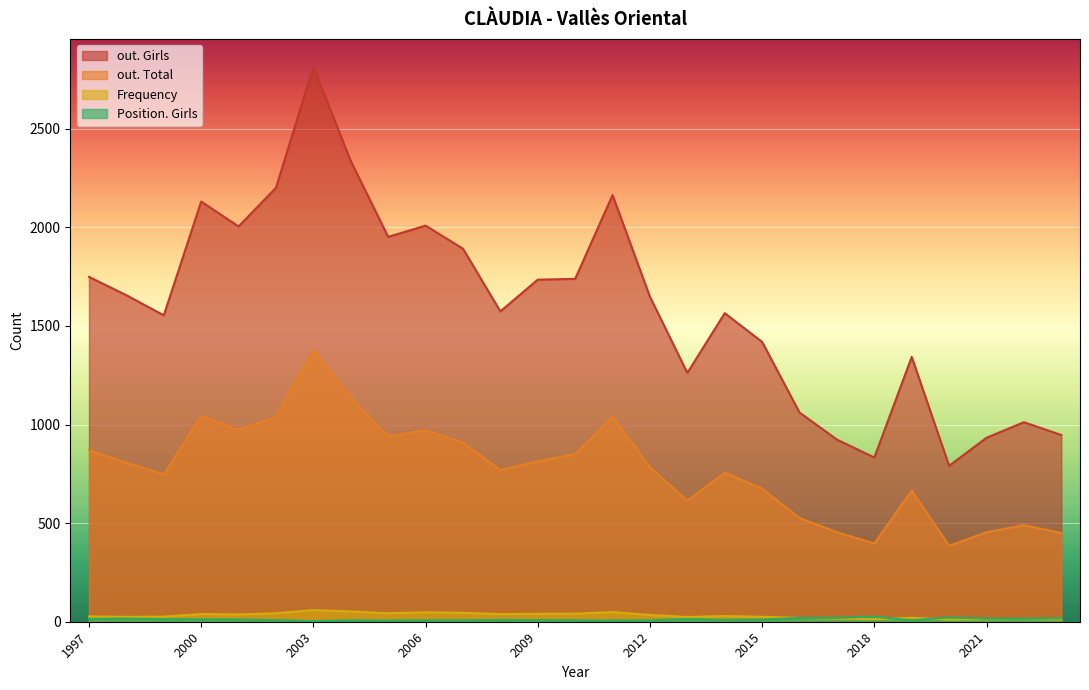

Is the value of out. Girls at 2001 greater than the value of out. Total at 1998?

Yes